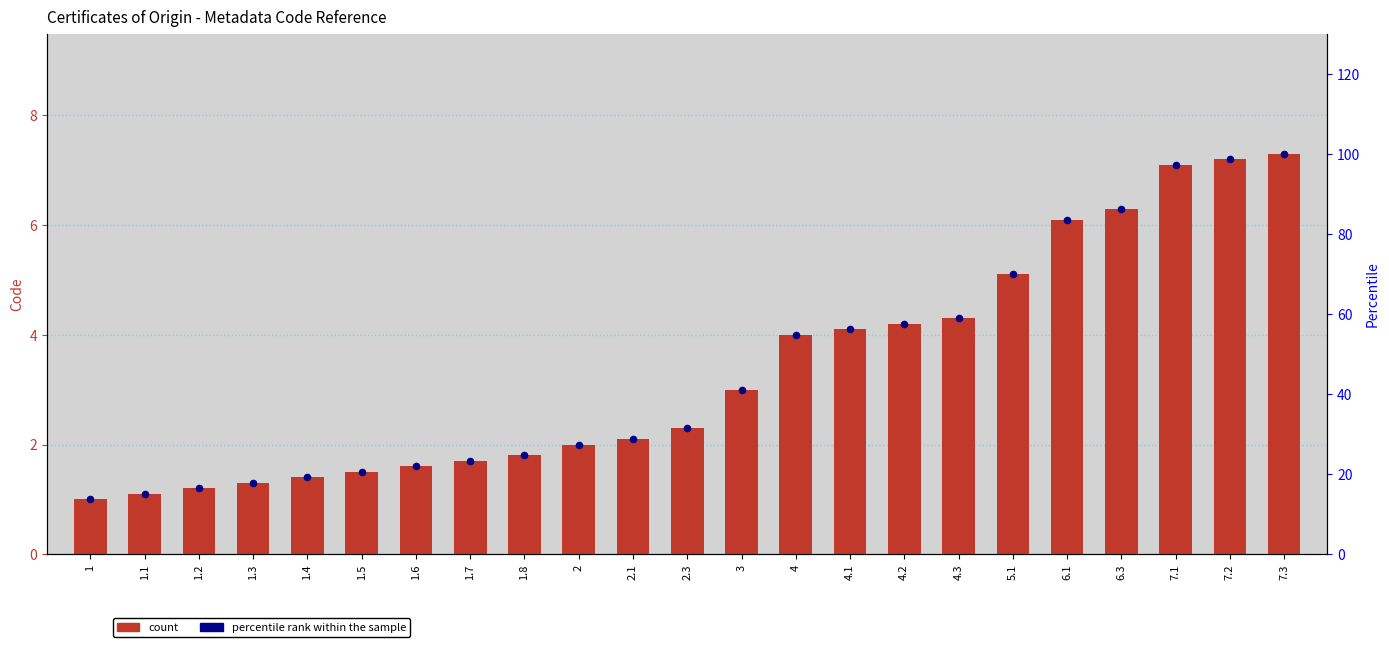

Which series contains the lowest Y value?

count